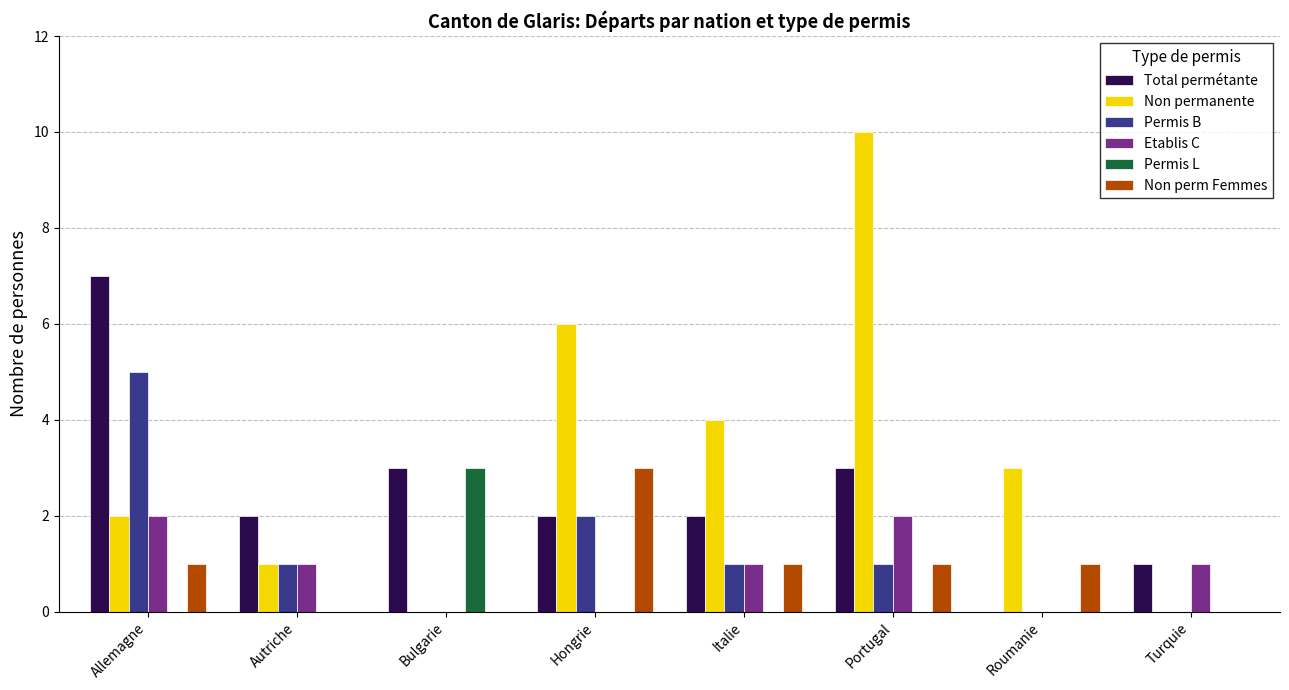

The Etablis C series shows 0 at Hongrie. True or false?

True